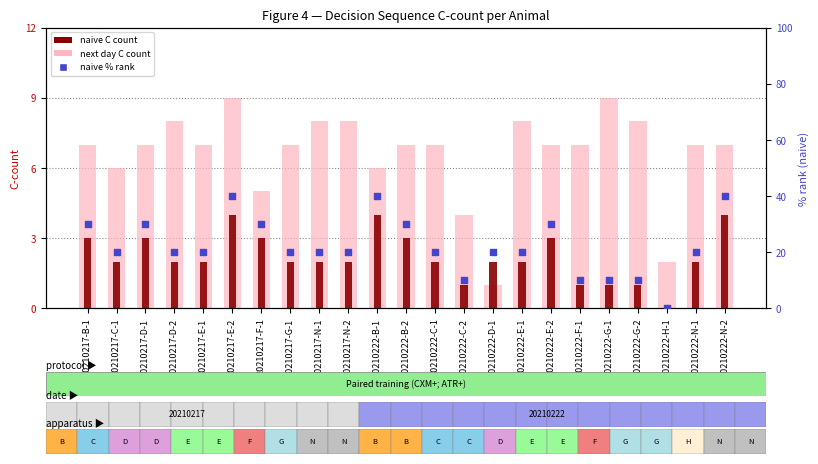

What is the total value across all series at 20210222-G-2?

19